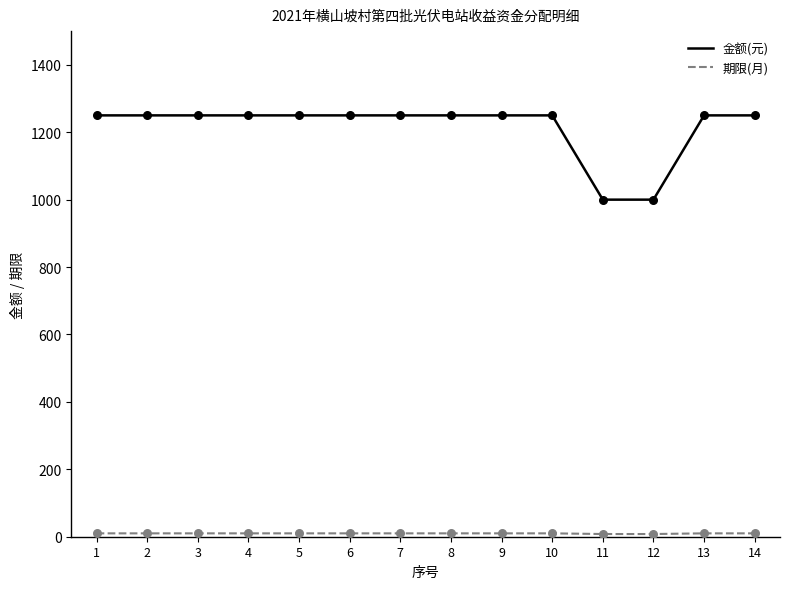

Which series has the largest total across all categories?

金额(元)